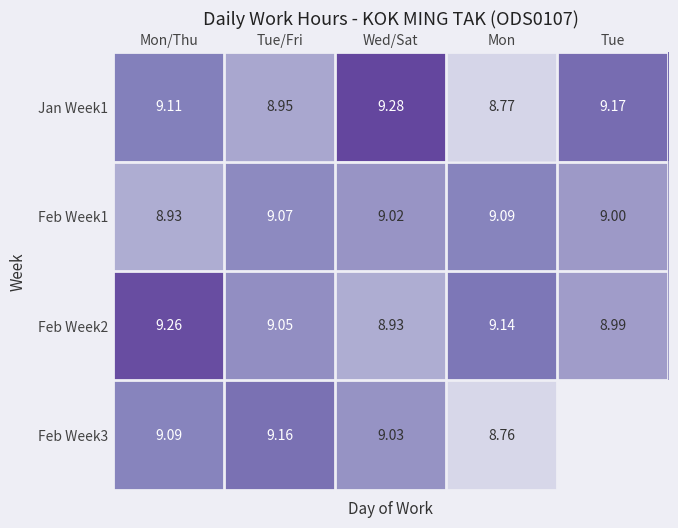

Rank the categories by Feb Week1 value from highest to lowest.

Mon, Tue/Fri, Wed/Sat, Tue, Mon/Thu